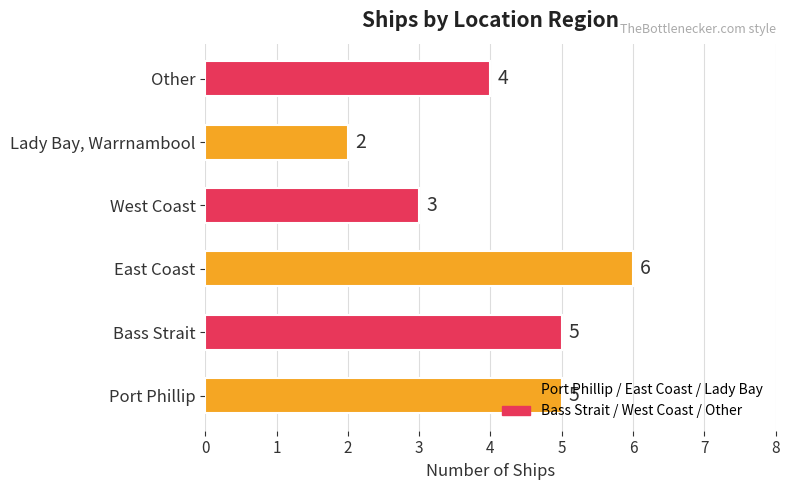

What is the sum of the values at East Coast and Lady Bay, Warrnambool?

8